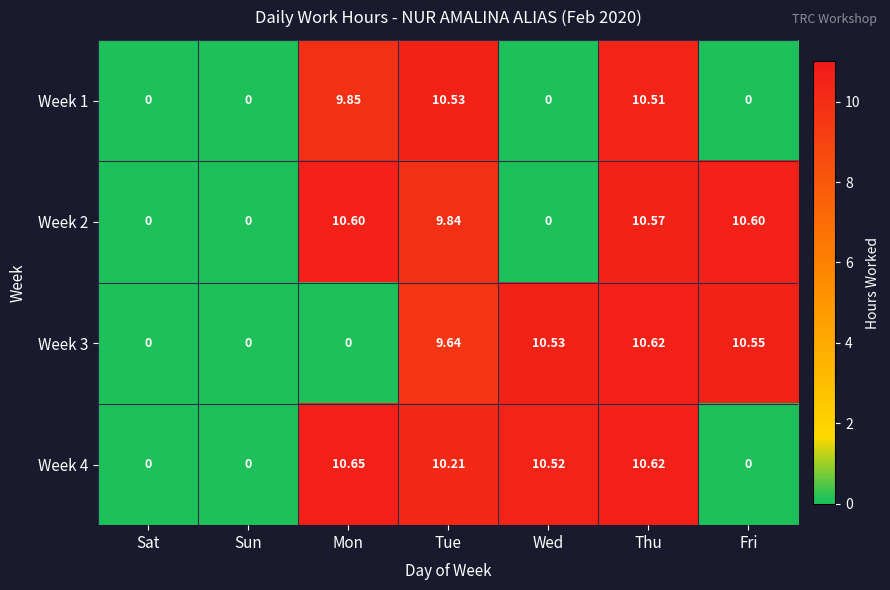

At which category is the sum across all series the highest?

Thu